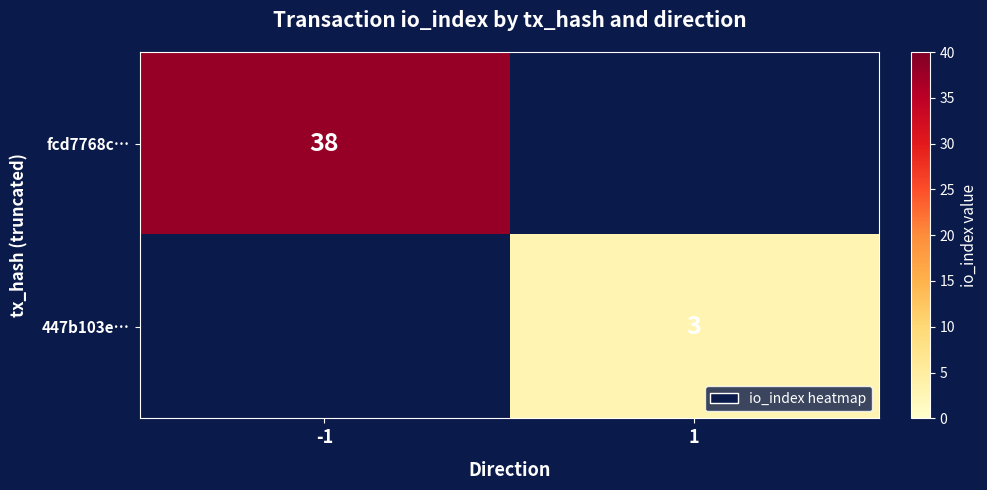

The 447b103e… series shows 3 at 1. True or false?

True